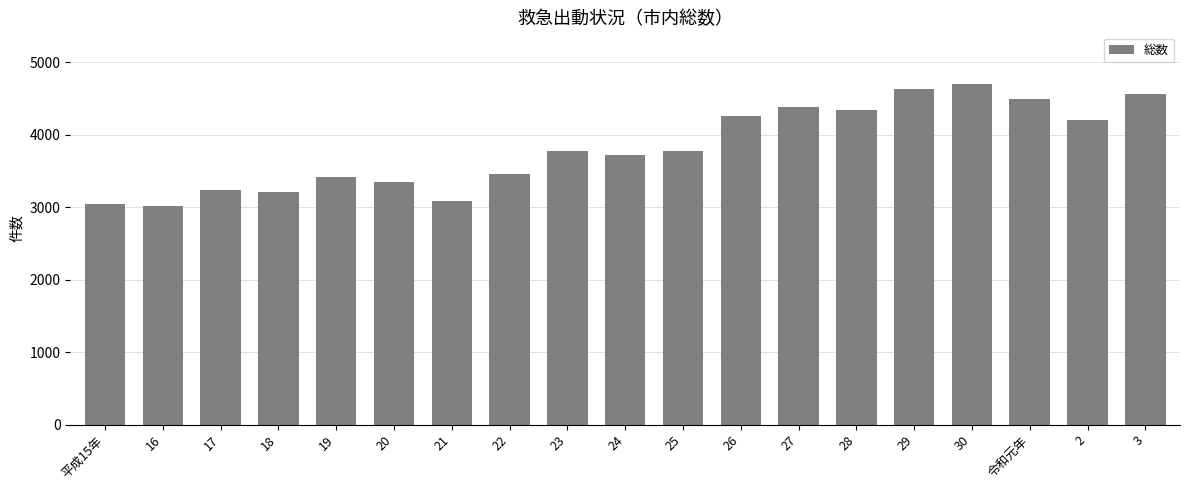

What is the smallest value displayed?

3021